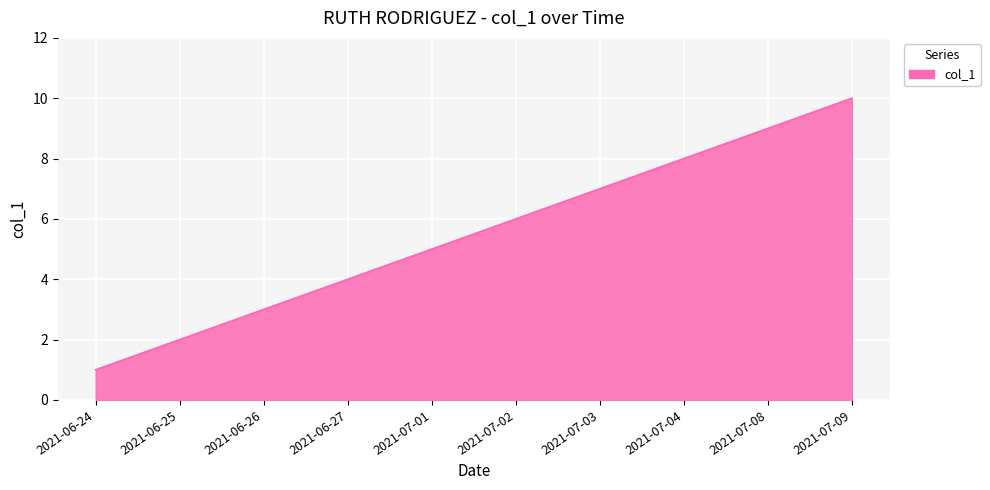

Rank the categories by value from lowest to highest.

2021-06-24, 2021-06-25, 2021-06-26, 2021-06-27, 2021-07-01, 2021-07-02, 2021-07-03, 2021-07-04, 2021-07-08, 2021-07-09